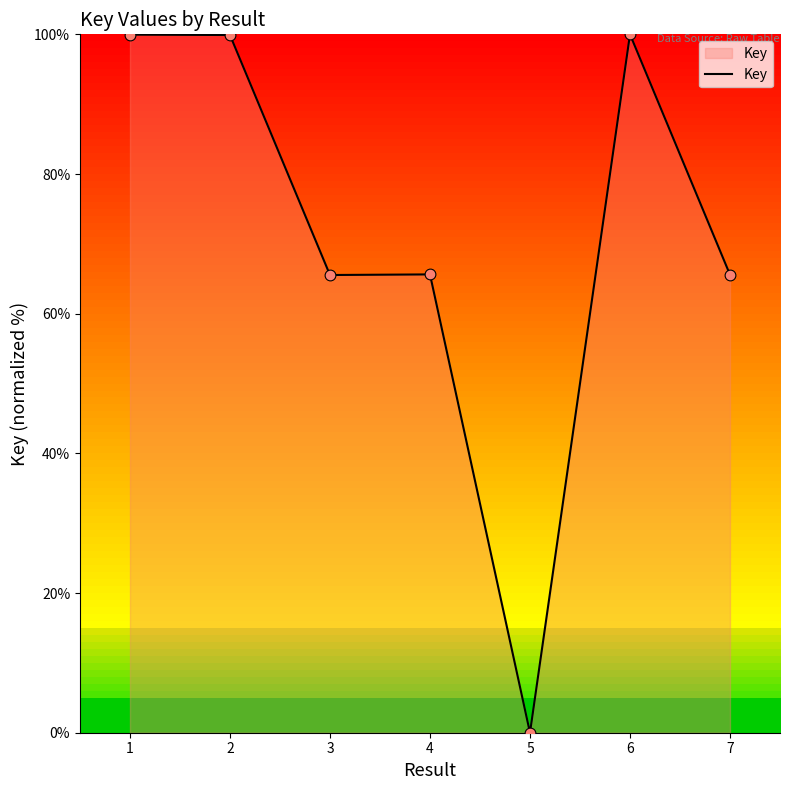

Which has a higher value, 6 or 4?

6